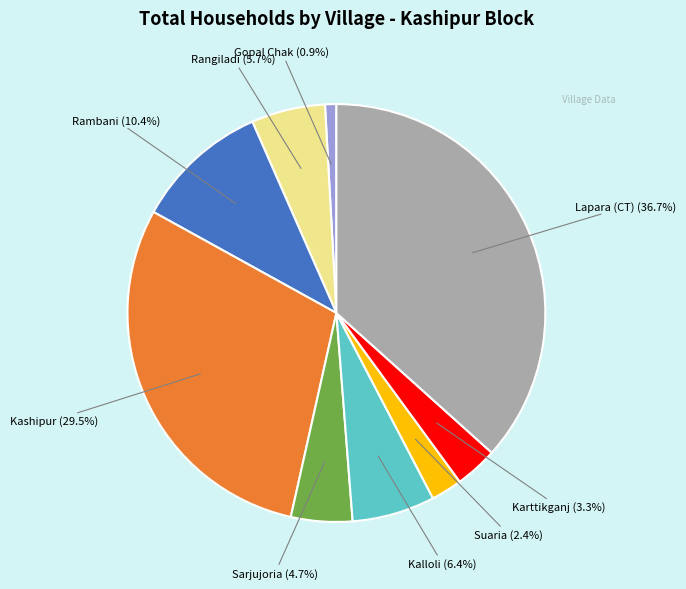

Is there any slice that represents more than half of the pie?

No